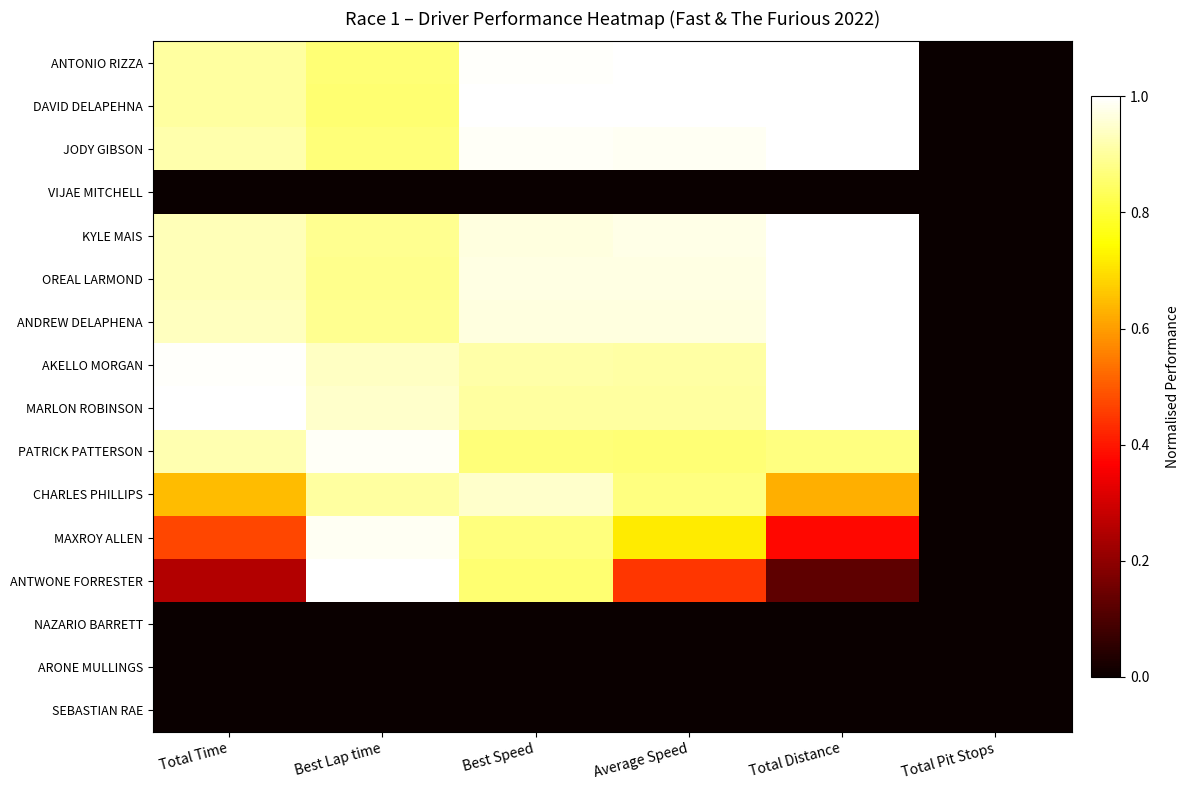

Which has a higher value, Best Speed or Total Time?

Best Speed